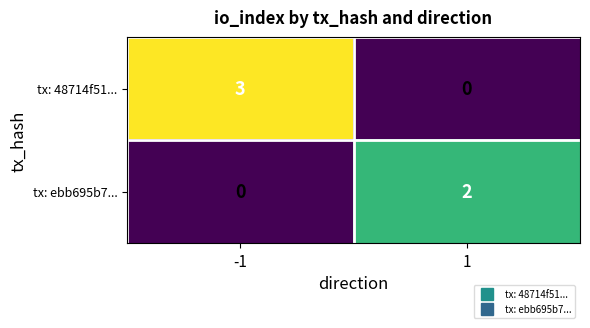

Reading left to right, transcribe all the data shown in this chart.

tx: 48714f51...: 3	0
tx: ebb695b7...: 0	2